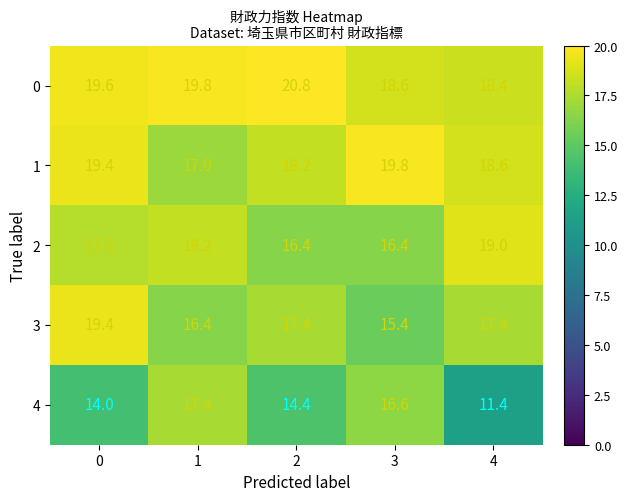

At 3, list the series in order from smallest to largest.

3, 2, 4, 0, 1